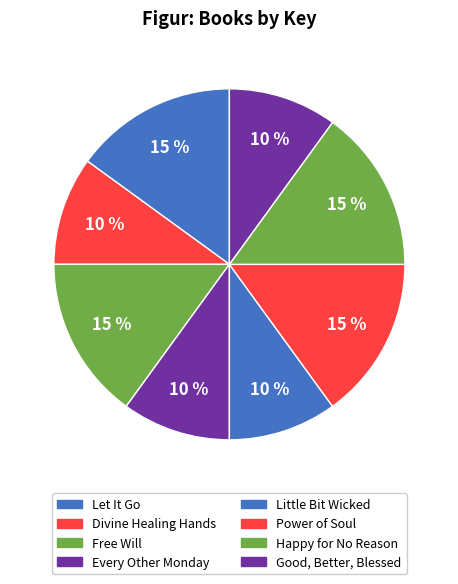

Count the number of slices in the pie.

8